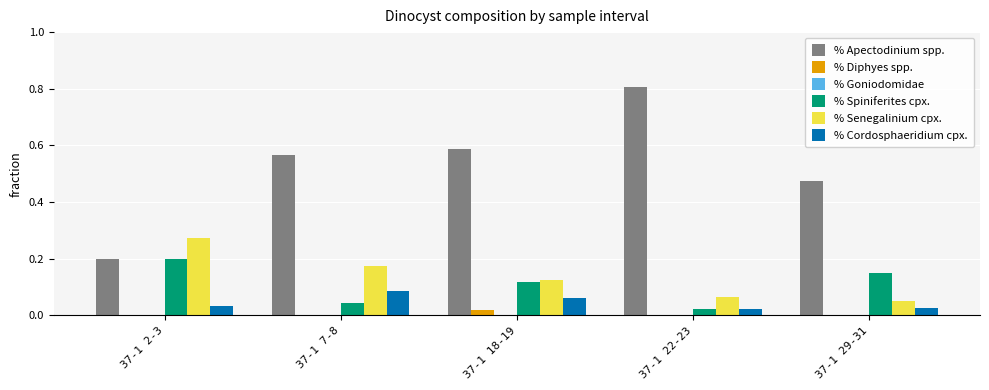

What is the total value across all series at 37-1 29-31?

0.7